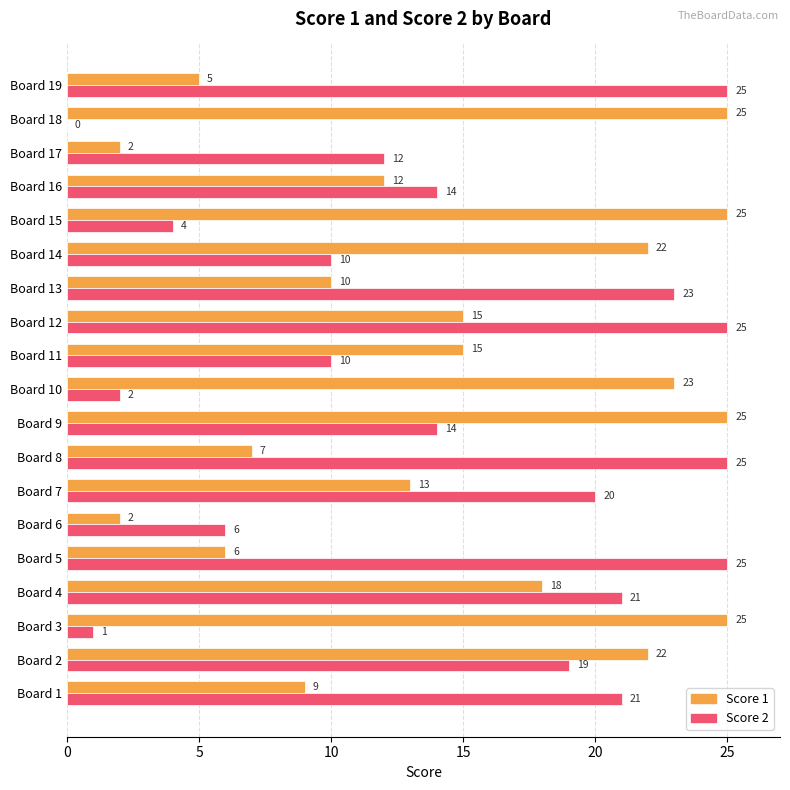

At which category is the sum across all series the highest?

Board 2